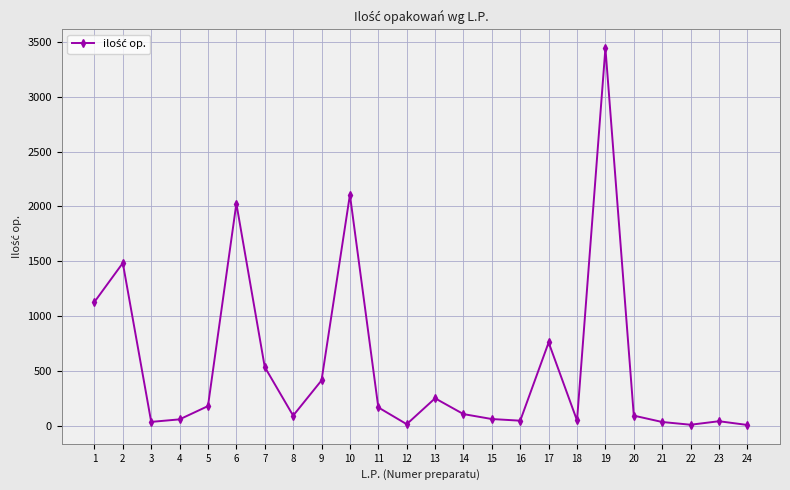

What is the sum of all values?

13152